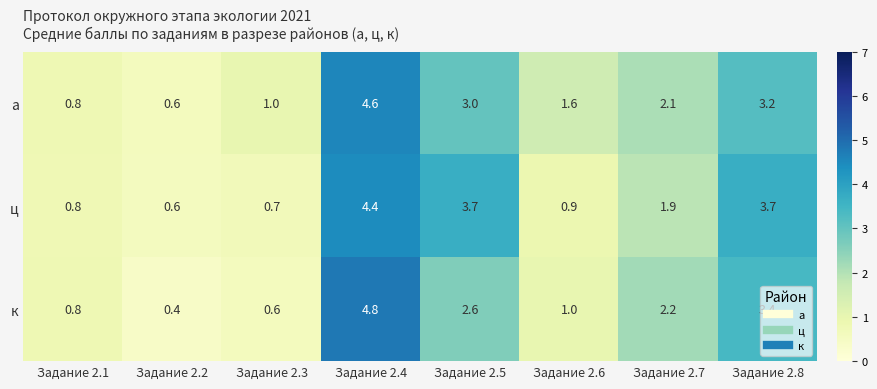

Which label corresponds to the largest value in the chart?

Задание 2.4